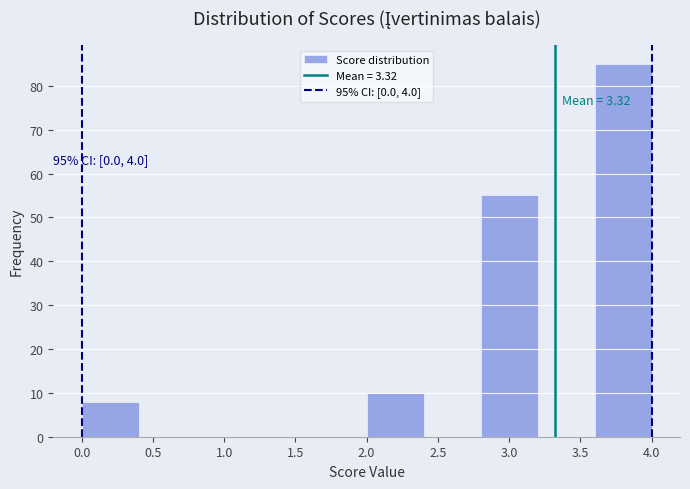

Over which range of the x-axis is the bar tallest?

3.6 to 4.0